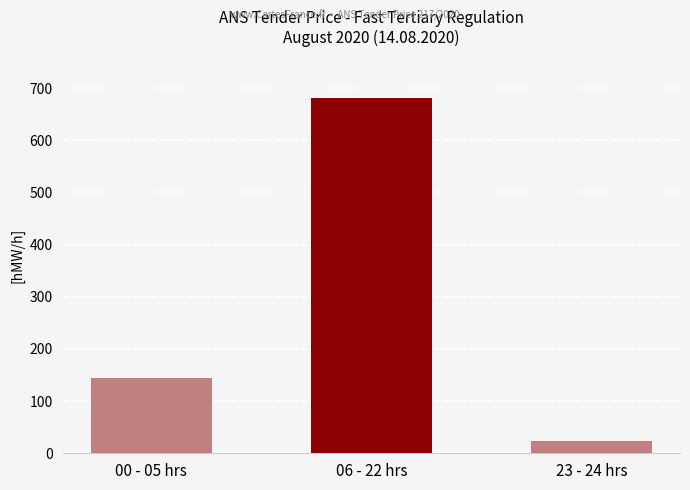

The chart shows a value of 144 at 00 - 05 hrs. True or false?

True